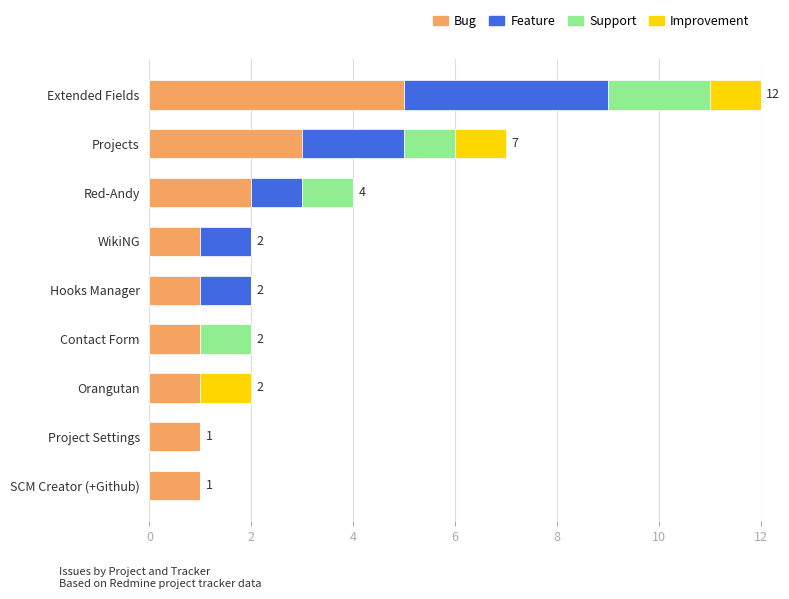

The value of Bug at Contact Form is 1. True or false?

True